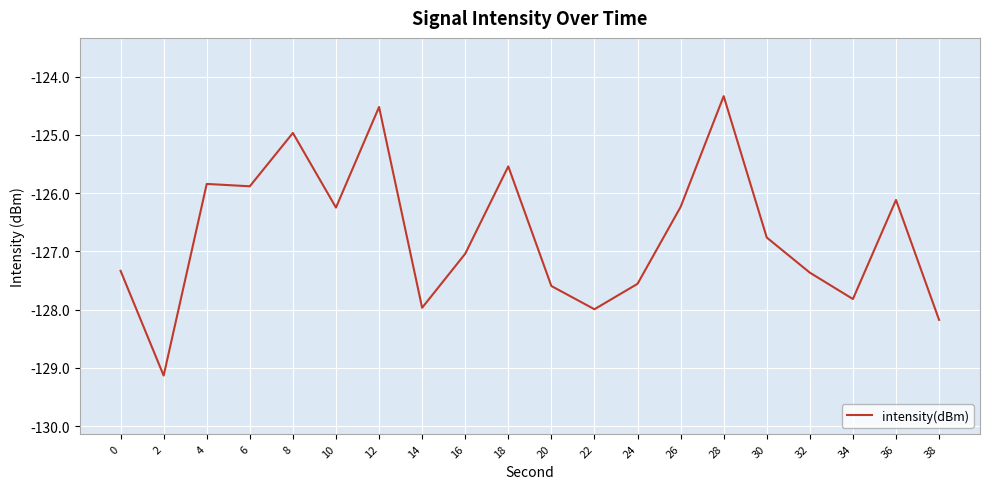

True or false: the data has more than 0 interior local peaks.

True